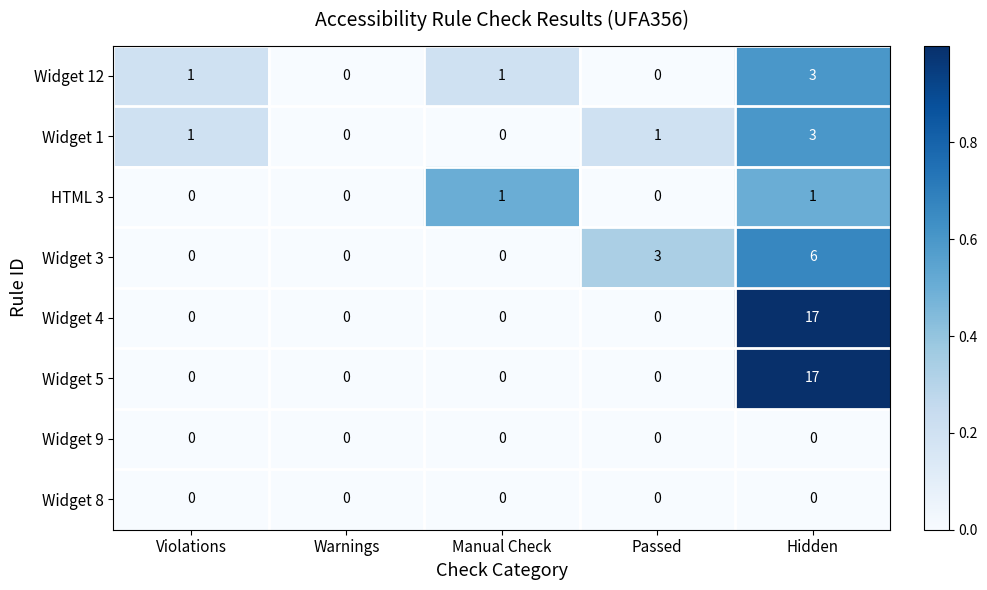

What is the total value across all series at Passed?

4